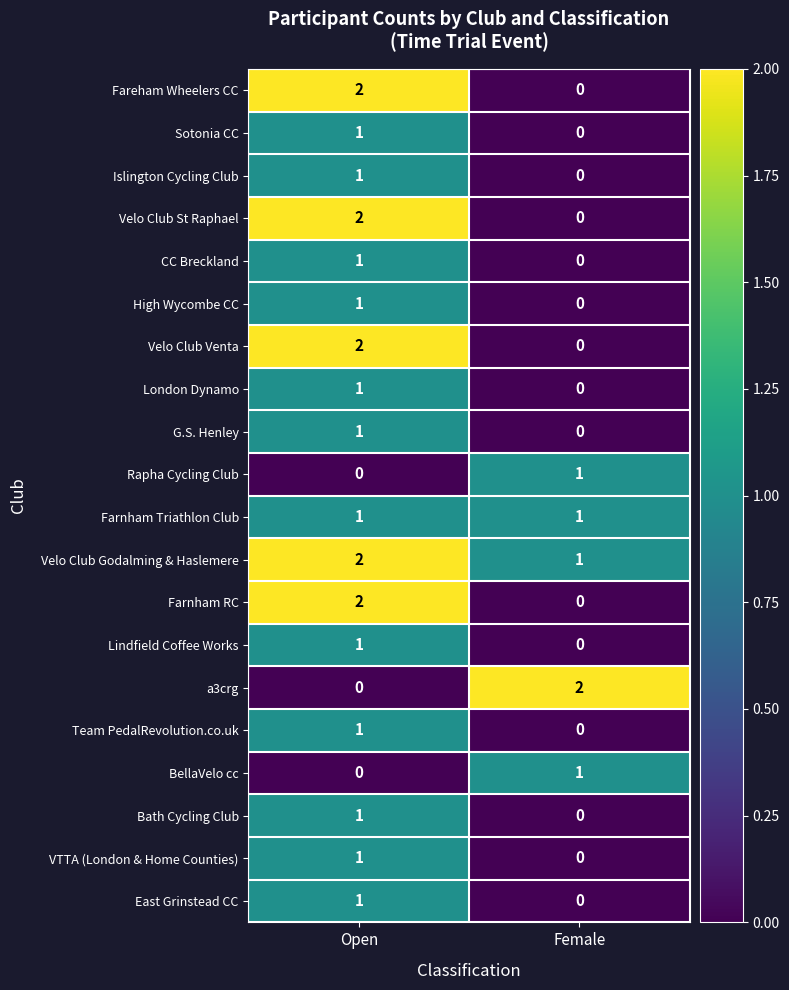

The value of Velo Club Godalming & Haslemere at Open is 2. True or false?

True